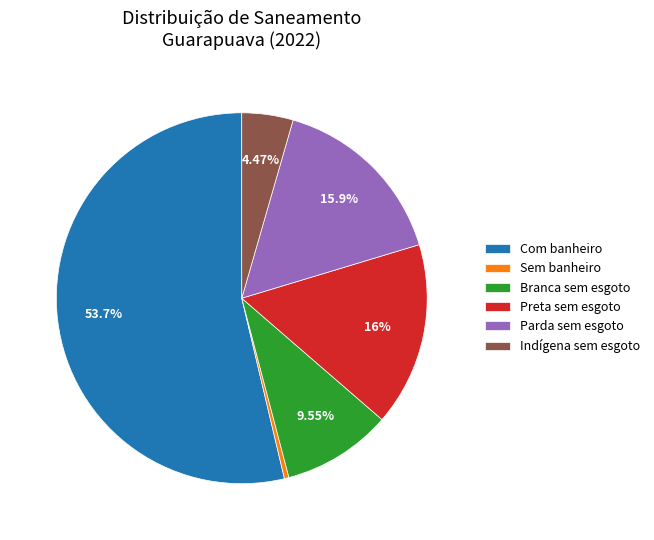

Which slice is the largest?

Com banheiro